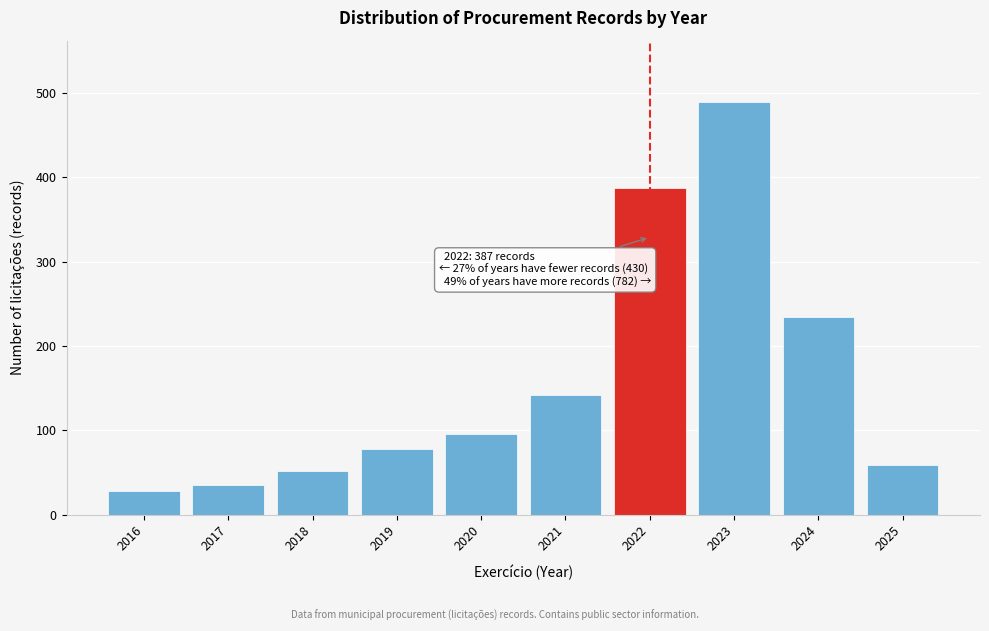

Reading left to right, what are all the values shown in this chart?

2016=28	2017=35	2018=52	2019=78	2020=95	2021=142	2022=387	2023=489	2024=234	2025=59